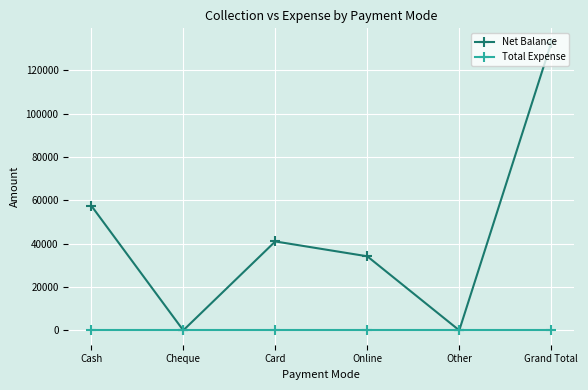

Where is Net Balance nearest to the value 66325?

Cash